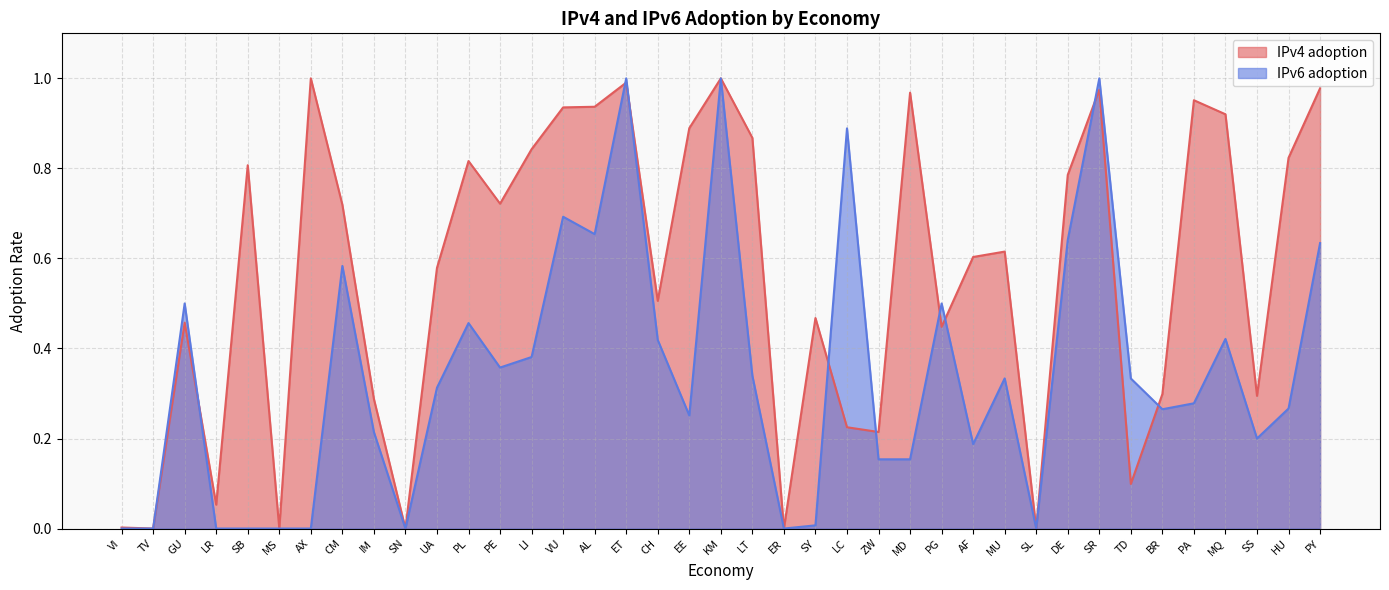

The value of IPv4 adoption at PY is 1.7. True or false?

False